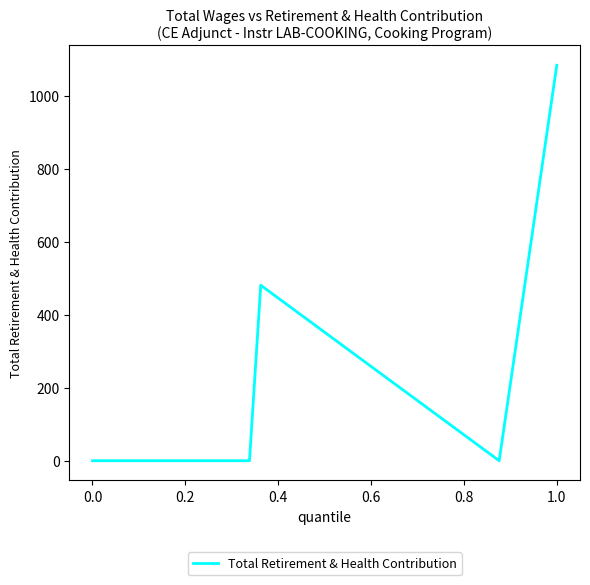

True or false: the data has more than 0 interior local peaks.

True